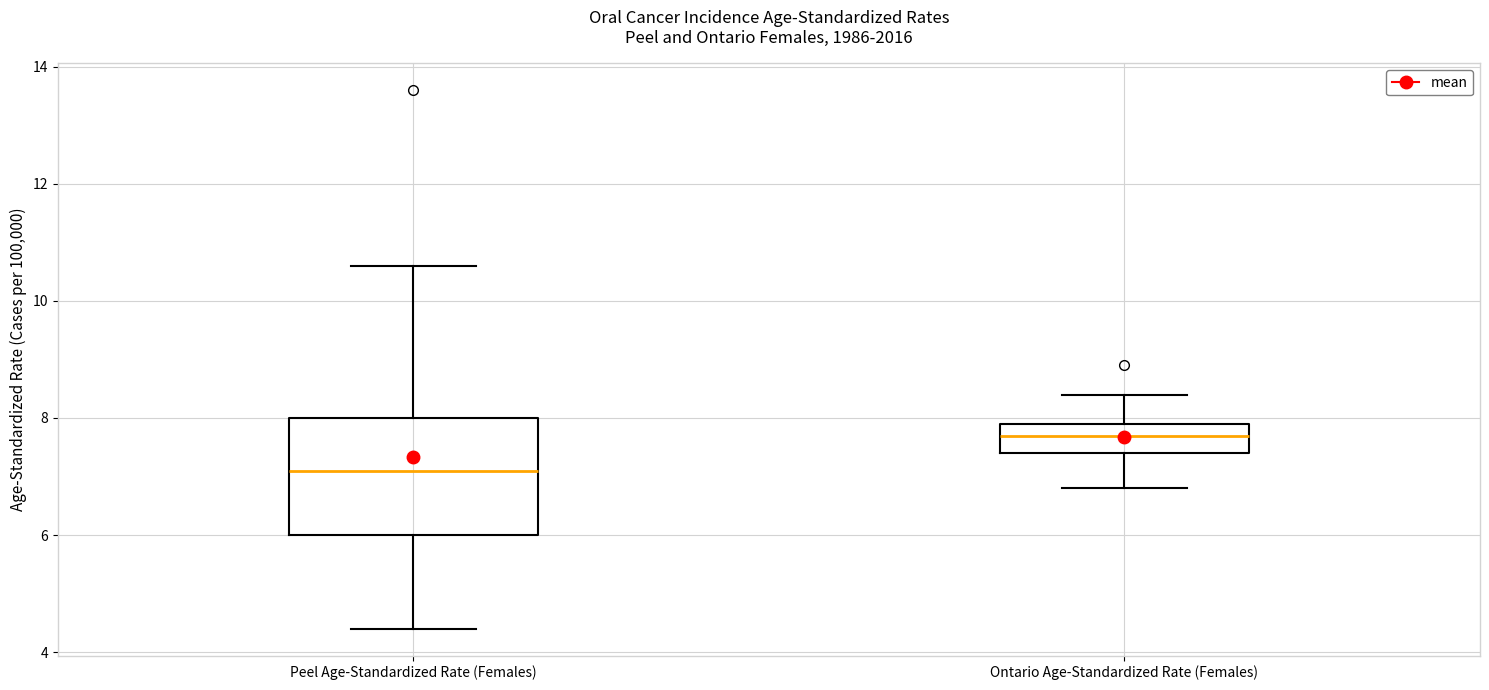

Which box's median line is the lowest?

Peel Age-Standardized Rate (Females)